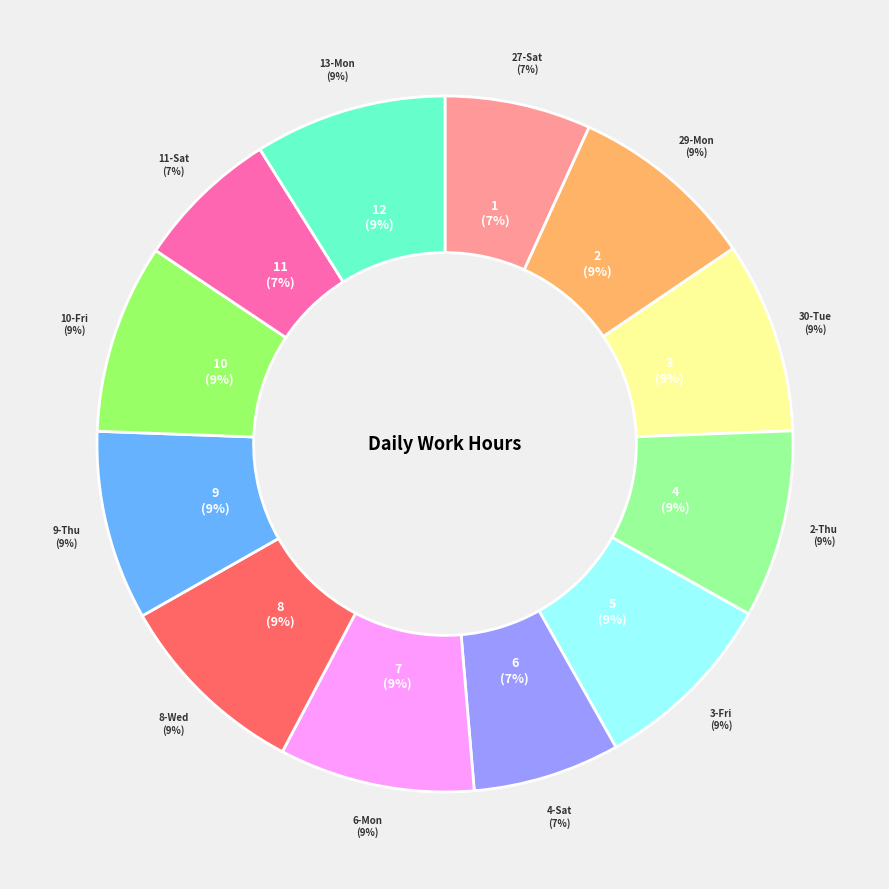

Approximately how many times larger is the value at 3-Fri compared to 2-Thu?

1.0